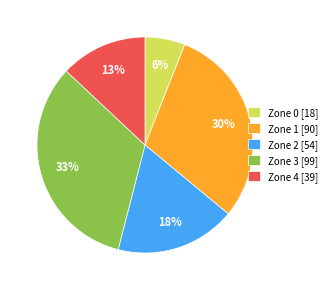

To the nearest percent, what percentage of the pie is Zone 0?

6%